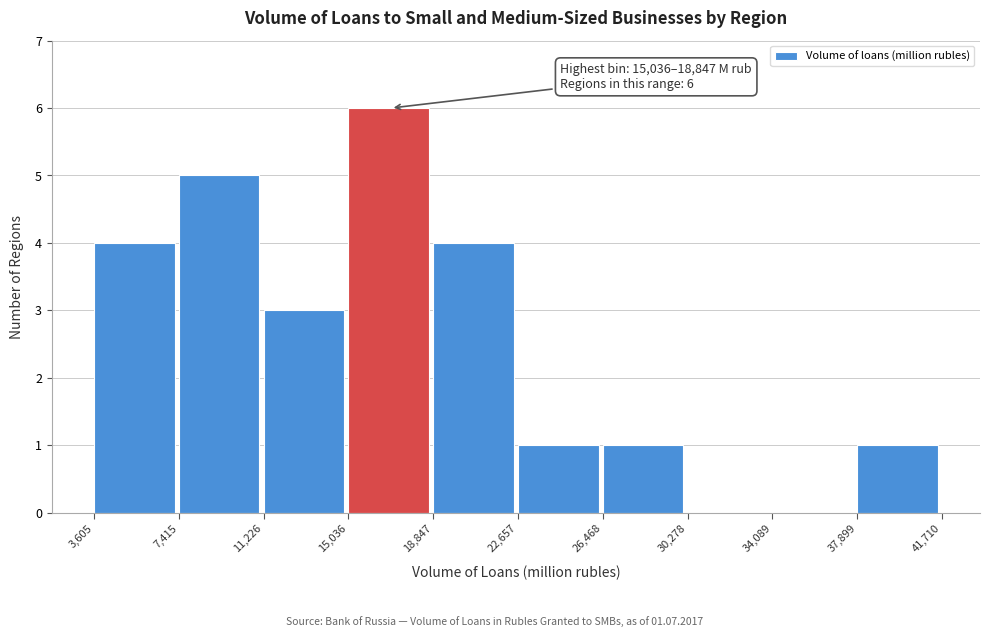

Which range on the x-axis has the tallest bar?

15,036 to 18,847